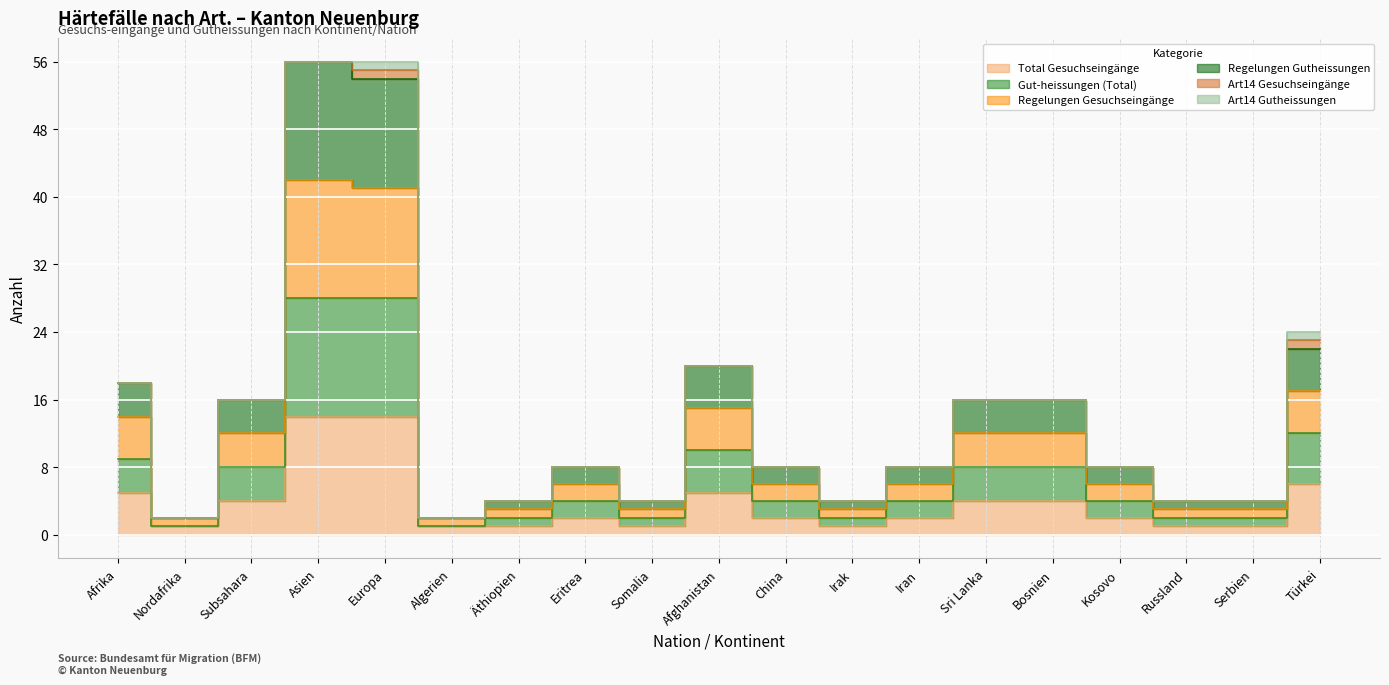

What is the sum of all Gut-heissungen (Total) values?

139